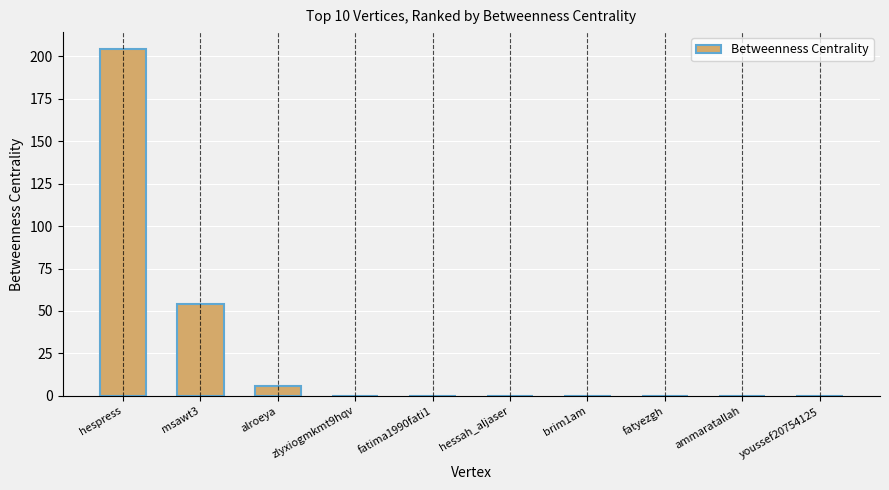

Reading left to right, extract all data points from this chart.

hespress=204	msawt3=54	alroeya=6	zlyxiogmkmt9hqv=0	fatima1990fati1=0	hessah_aljaser=0	brim1am=0	fatyezgh=0	ammaratallah=0	youssef20754125=0